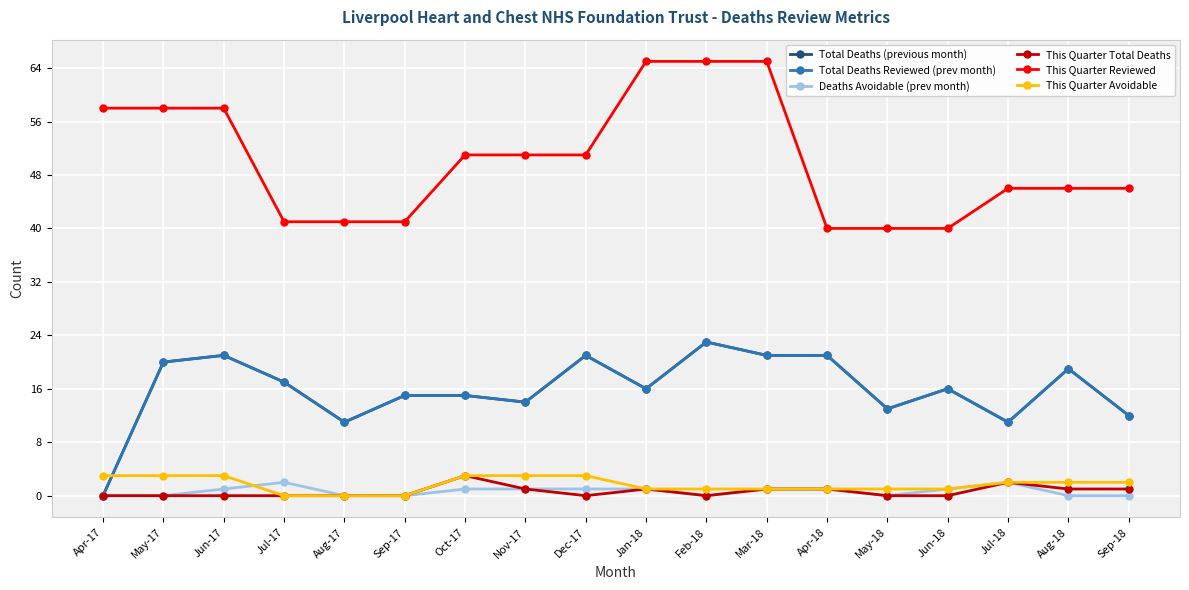

Is this an area chart (filled region under the line)?

No